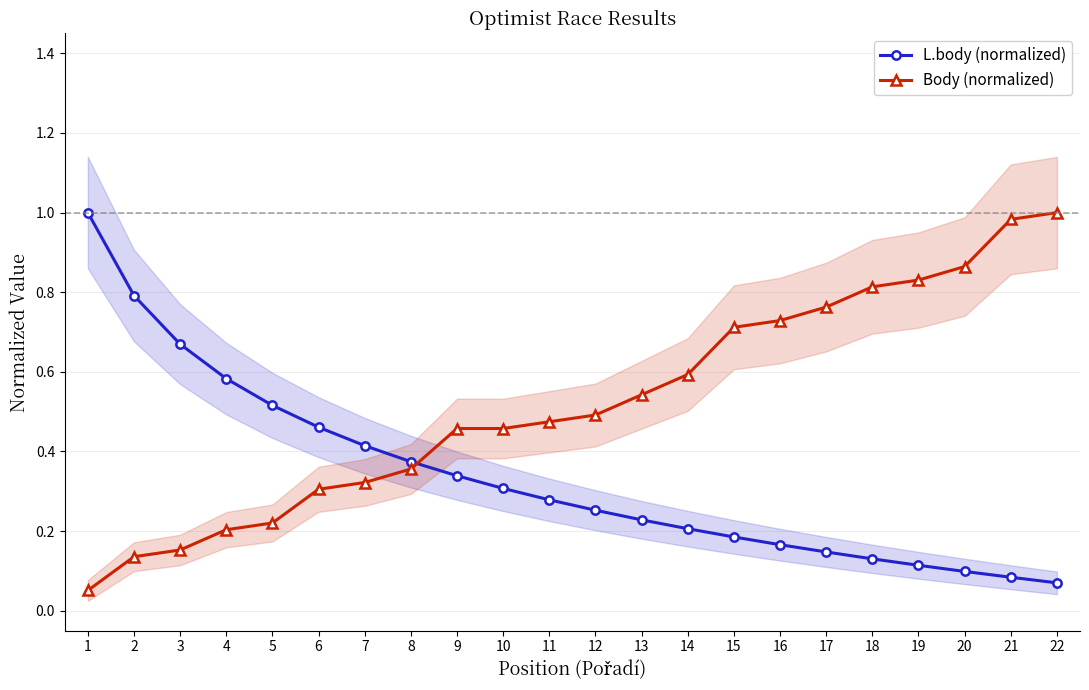

What is the sum of all Body (normalized) values?

11.5